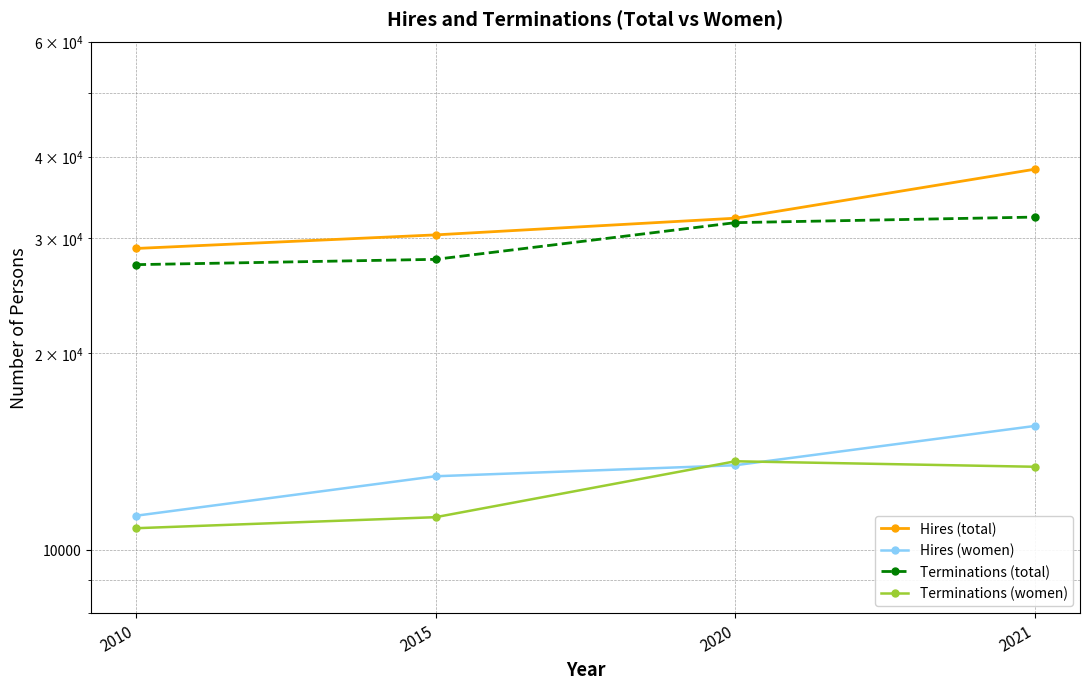

Reading left to right, list all the values displayed in this chart.

Hires (total): 2010=28925	2015=30345	2020=32184	2021=38255
Hires (women): 2010=11274	2015=12958	2020=13471	2021=15474
Terminations (total): 2010=27322	2015=27839	2020=31683	2021=32311
Terminations (women): 2010=10789	2015=11217	2020=13661	2021=13399